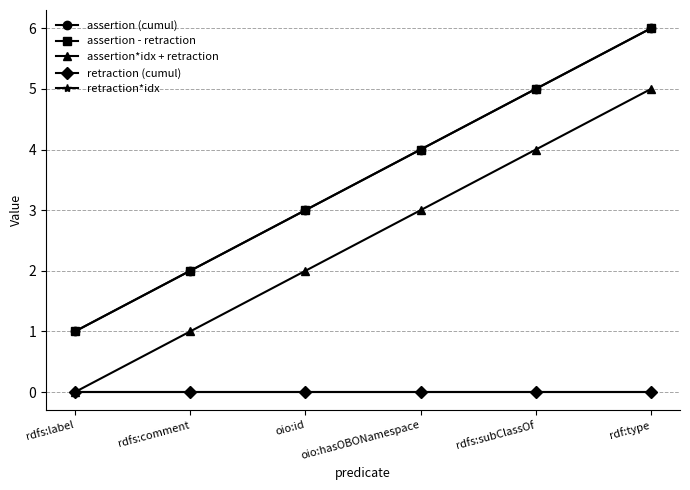

Reading left to right, what are all the values shown in this chart?

assertion (cumul): rdfs:label=1	rdfs:comment=2	oio:id=3	oio:hasOBONamespace=4	rdfs:subClassOf=5	rdf:type=6
assertion - retraction: rdfs:label=1	rdfs:comment=2	oio:id=3	oio:hasOBONamespace=4	rdfs:subClassOf=5	rdf:type=6
assertion*idx + retraction: rdfs:label=0	rdfs:comment=1	oio:id=2	oio:hasOBONamespace=3	rdfs:subClassOf=4	rdf:type=5
retraction (cumul): rdfs:label=0	rdfs:comment=0	oio:id=0	oio:hasOBONamespace=0	rdfs:subClassOf=0	rdf:type=0
retraction*idx: rdfs:label=0	rdfs:comment=0	oio:id=0	oio:hasOBONamespace=0	rdfs:subClassOf=0	rdf:type=0